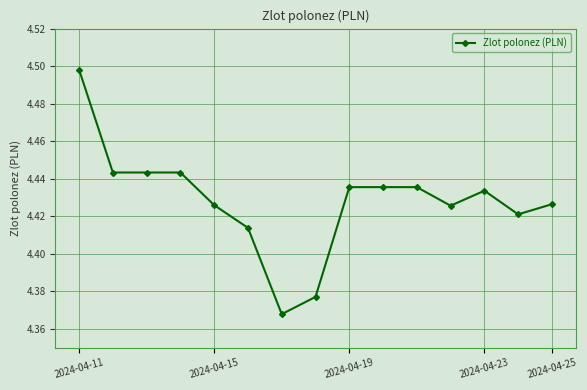

True or false: there are more than 0 points higher than both neighbors.

True